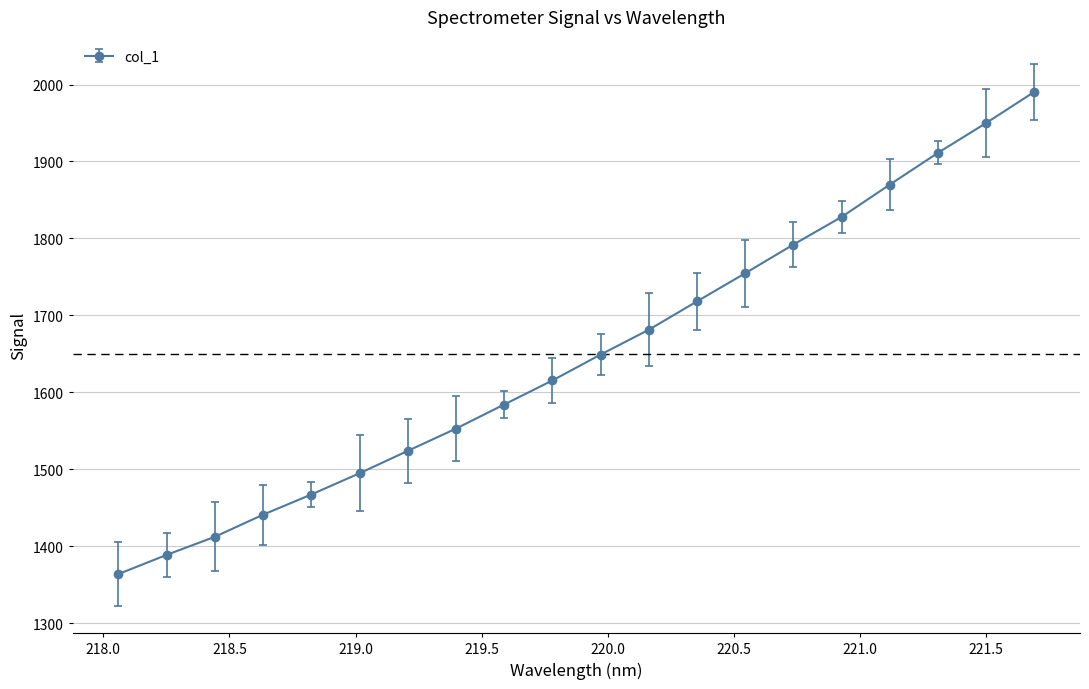

What is the maximum value shown in the chart?

1990.4